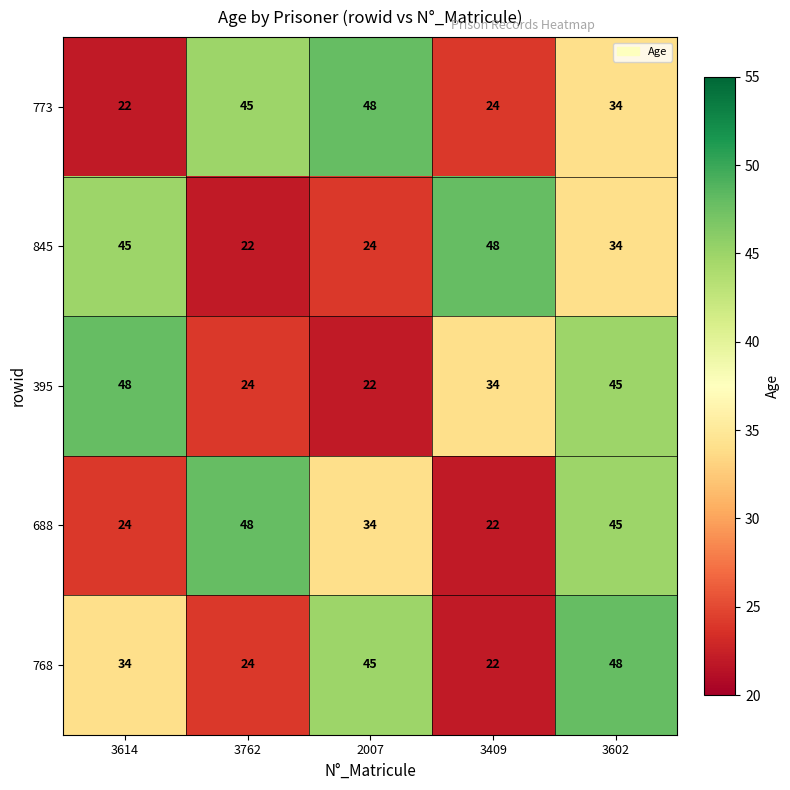

At which label does 395 reach its peak?

3614